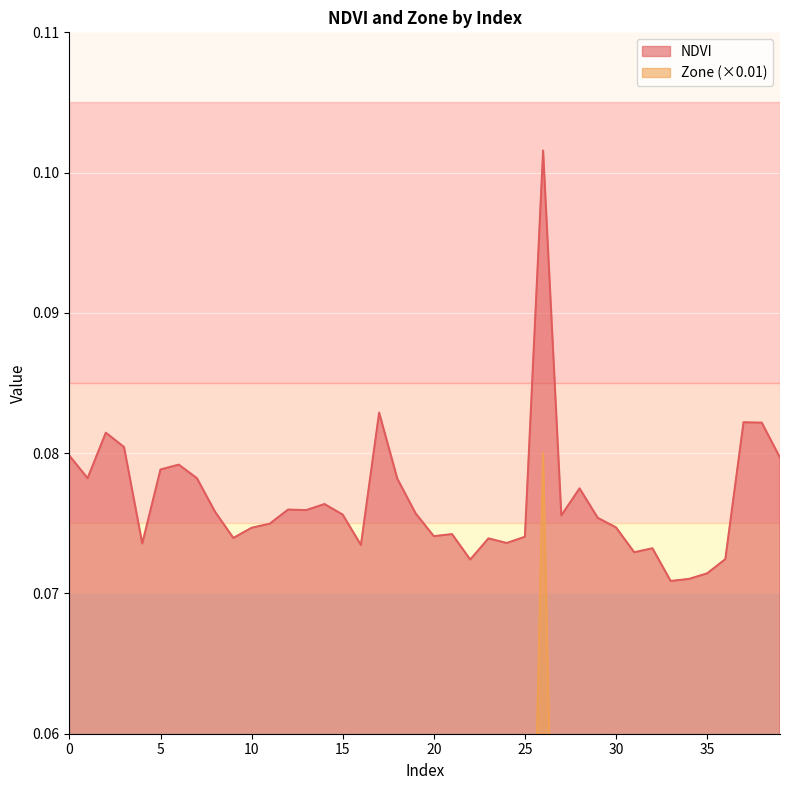

What is the value of the NDVI point at the 15th from the left?

0.1